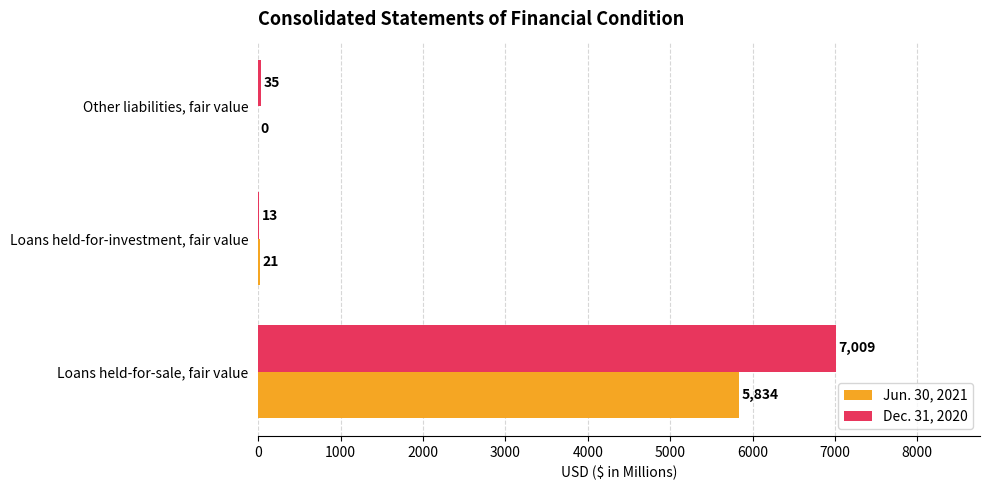

The Jun. 30, 2021 series shows 21 at Loans held-for-investment, fair value. True or false?

True